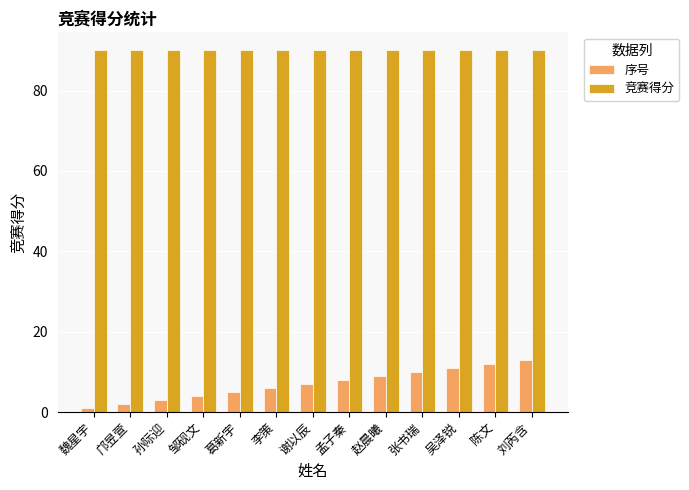

How many data points in 序号 are less than 7?

6